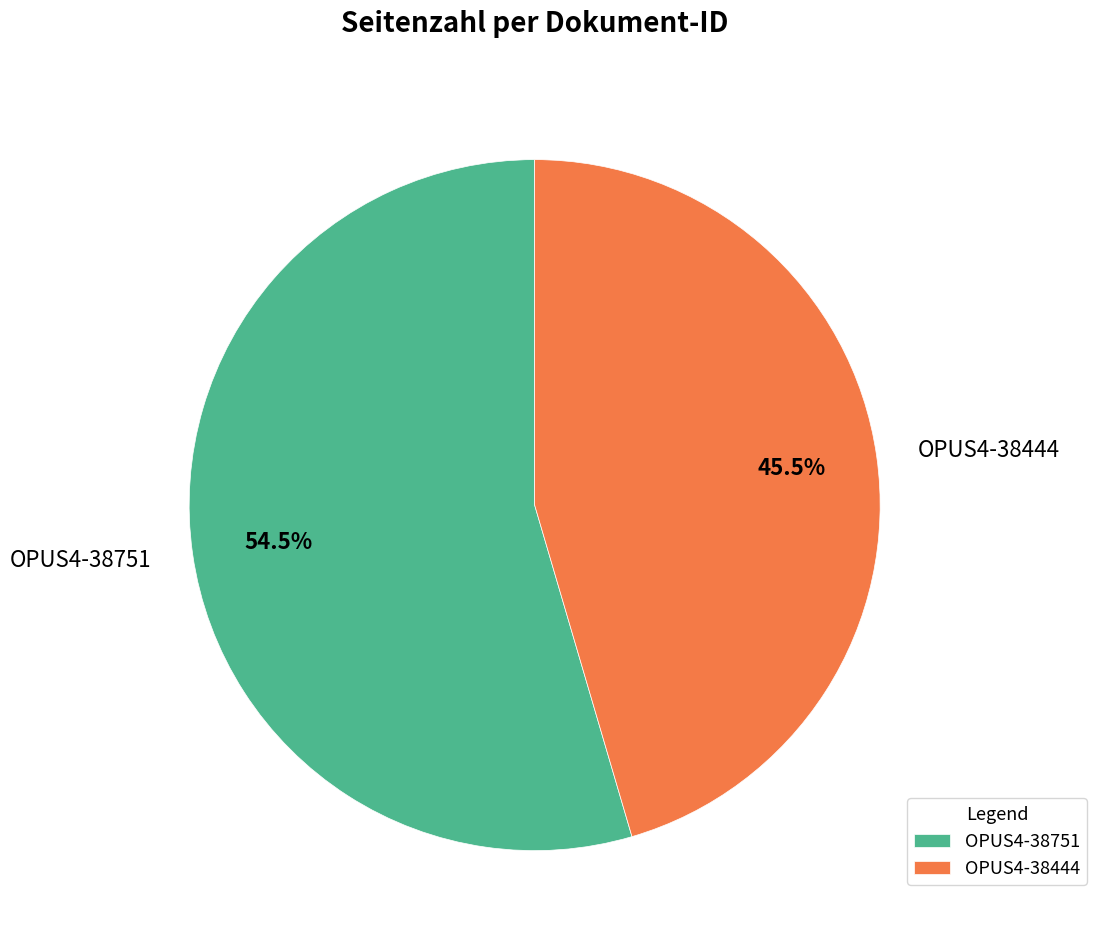

What percentage do OPUS4-38751 and OPUS4-38444 together represent?

100.0%